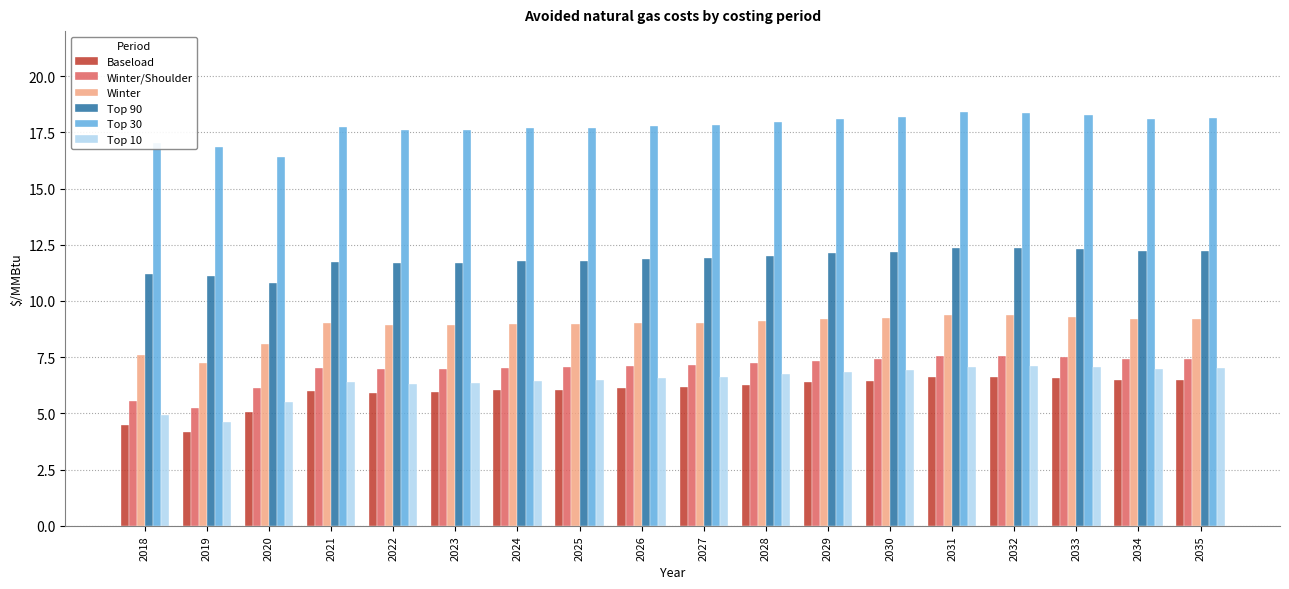

How many bars are there in each group?

6